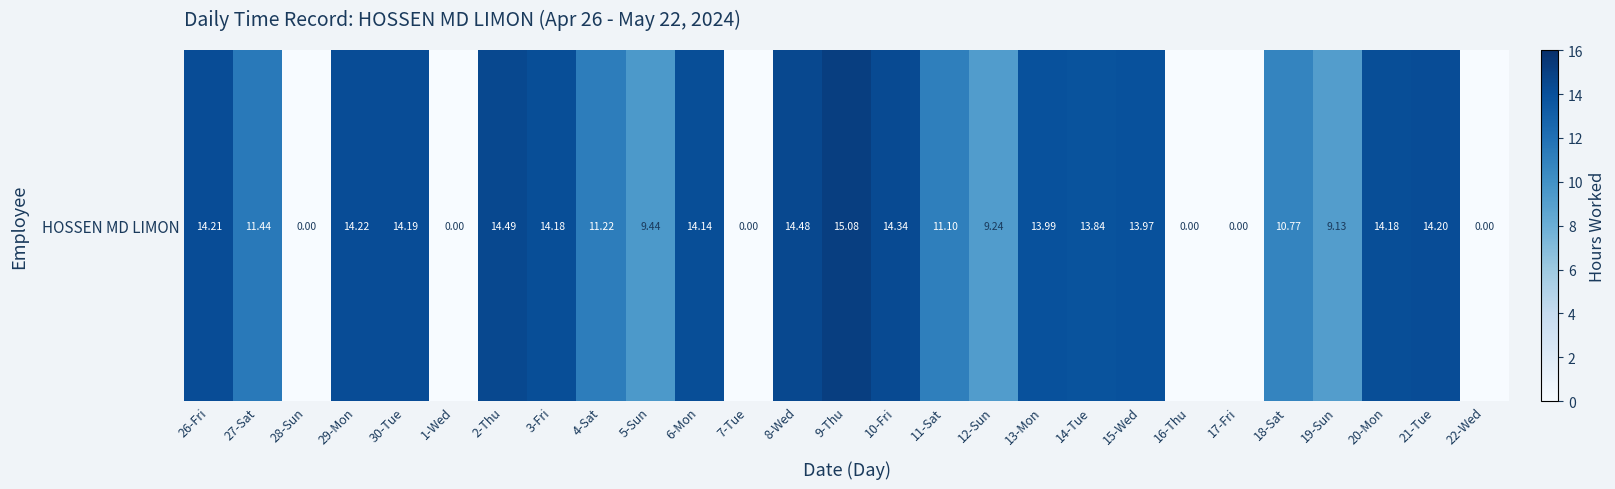

List the labels in order of value, largest first.

9-Thu, 2-Thu, 8-Wed, 10-Fri, 29-Mon, 26-Fri, 21-Tue, 30-Tue, 3-Fri, 20-Mon, 6-Mon, 13-Mon, 15-Wed, 14-Tue, 27-Sat, 4-Sat, 11-Sat, 18-Sat, 5-Sun, 12-Sun, 19-Sun, 28-Sun, 1-Wed, 7-Tue, 16-Thu, 17-Fri, 22-Wed